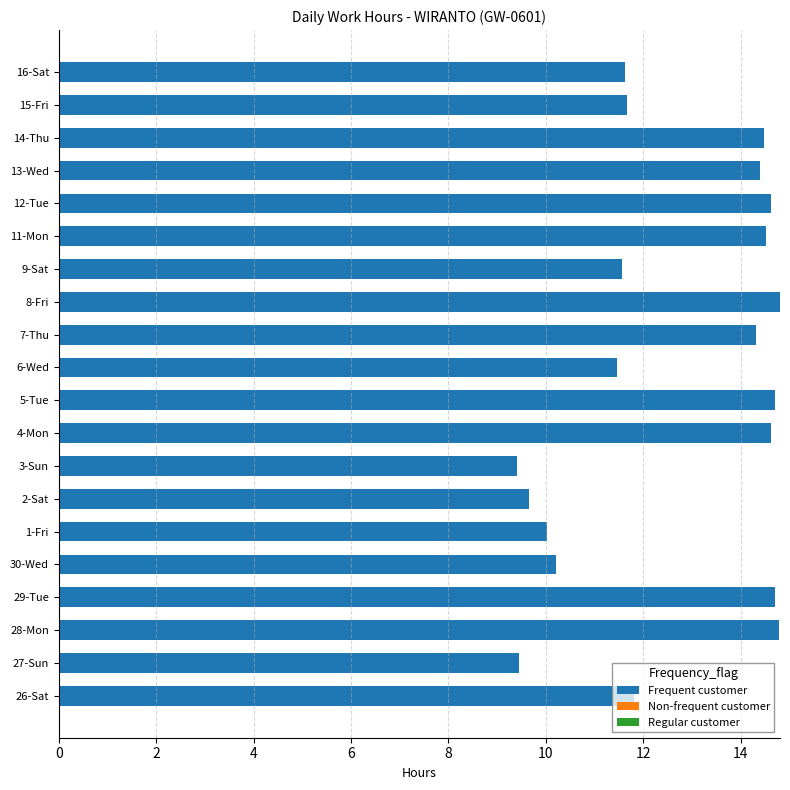

Approximately how many times larger is the value at 29-Tue compared to 14-Thu?

1.0